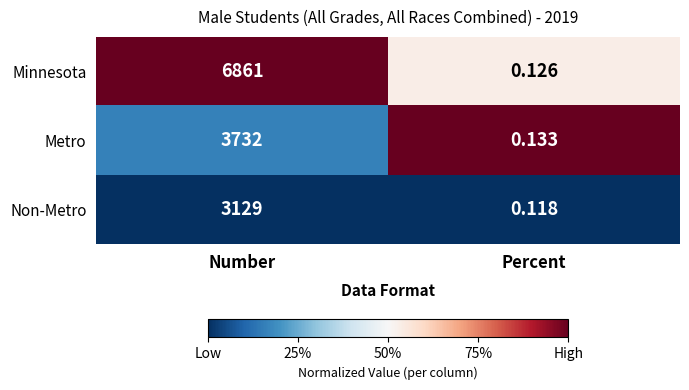

Which series changed the most between Number and Percent?

Minnesota